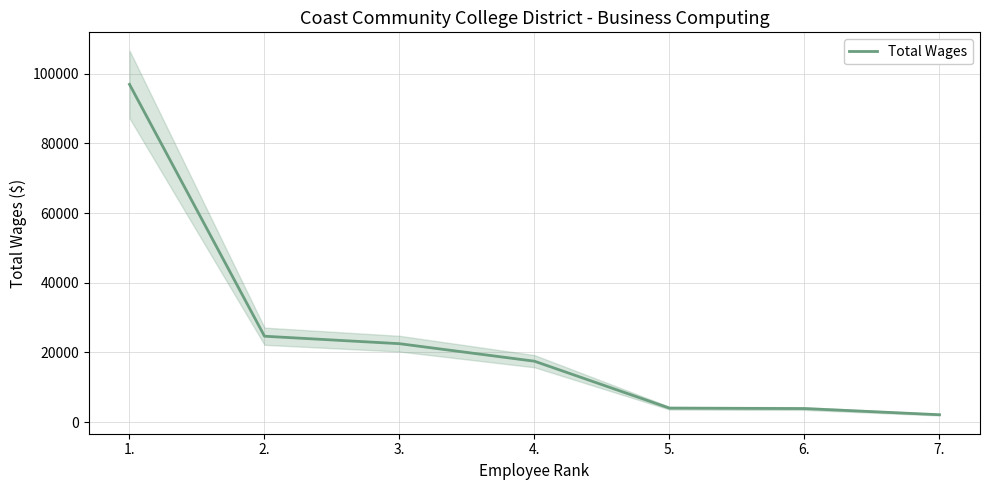

True or false: the data shows 9135 at 2..

False